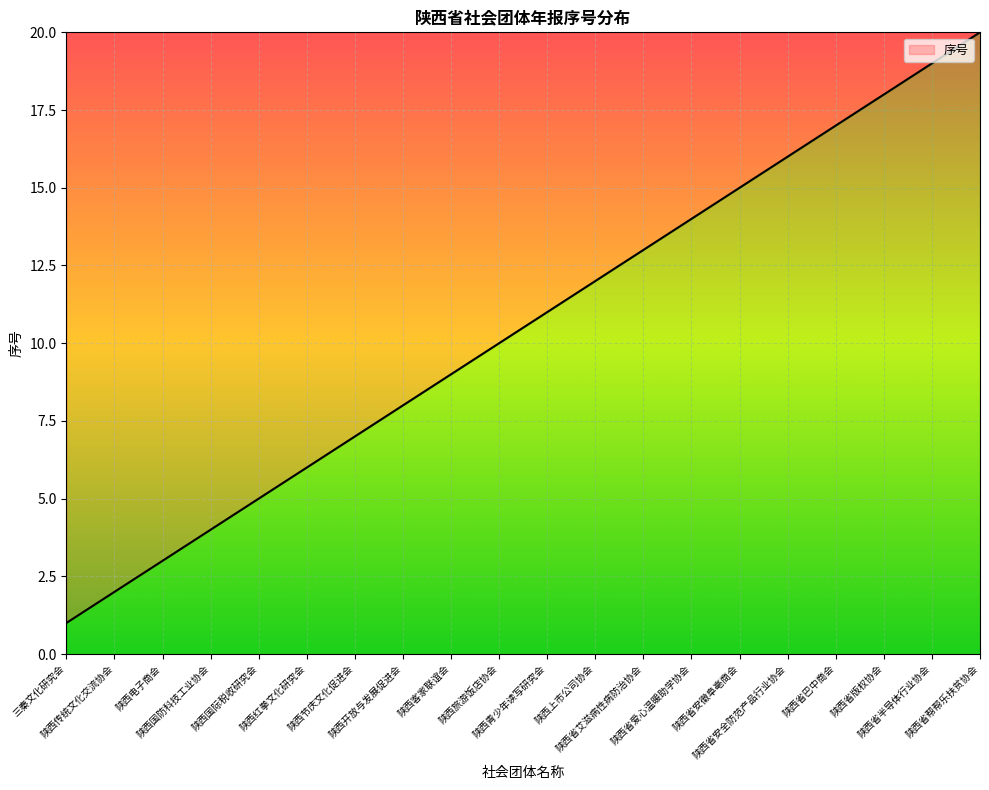

Approximately how many times larger is the value at 陕西红拳文化研究会 compared to 陕西传统文化交流协会?

3.0